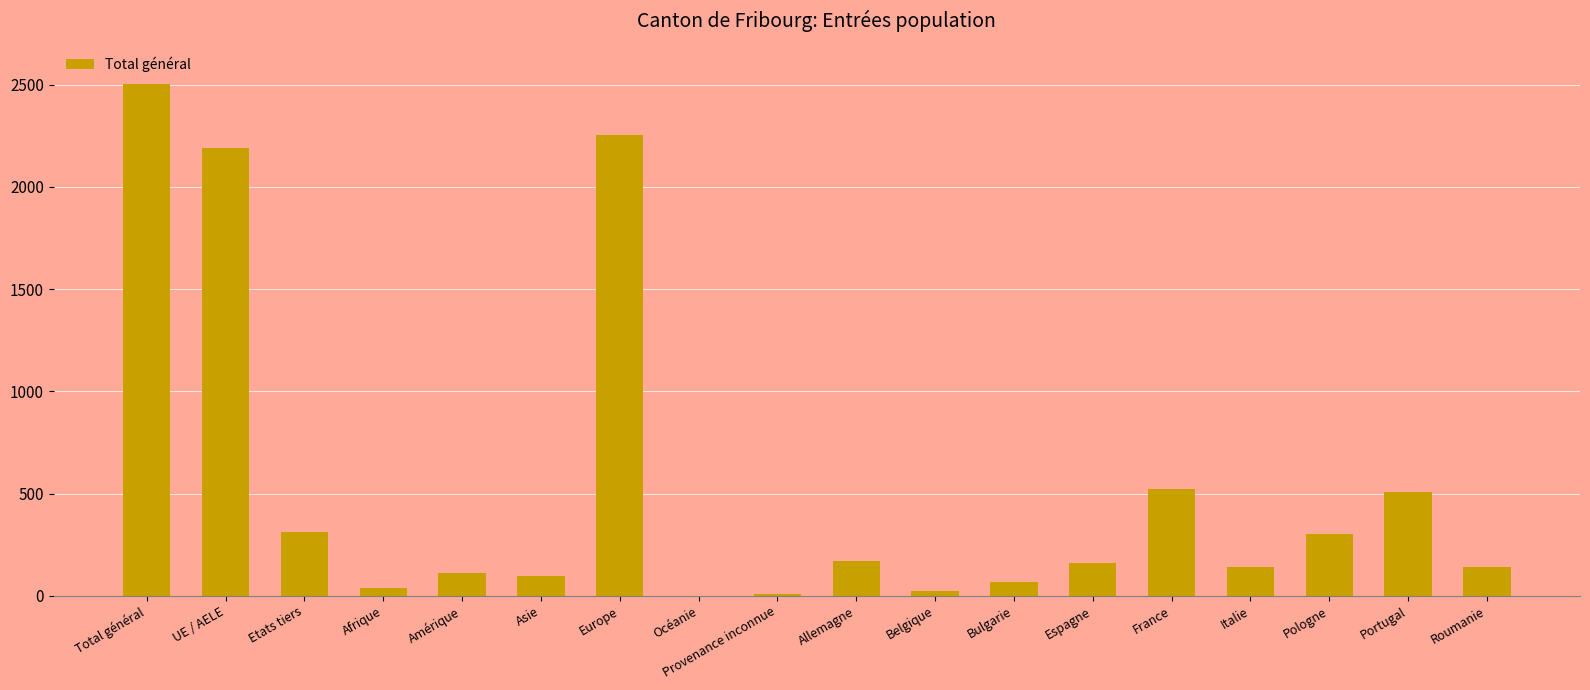

Approximately how many times larger is the value at Italie compared to Portugal?

0.3